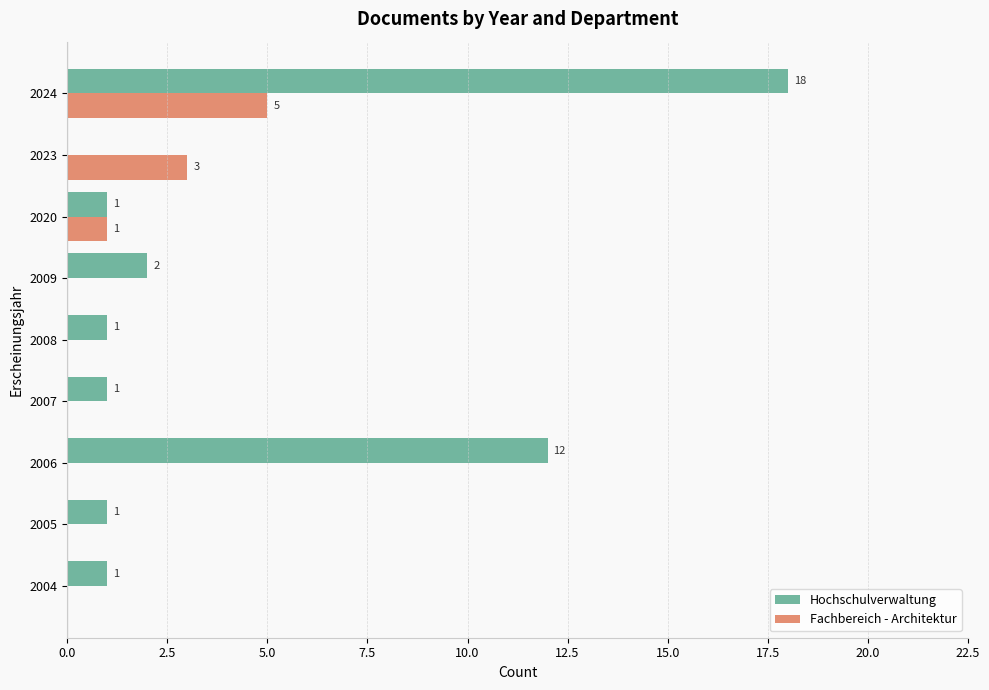

Which category has the highest value in the Hochschulverwaltung series?

2024